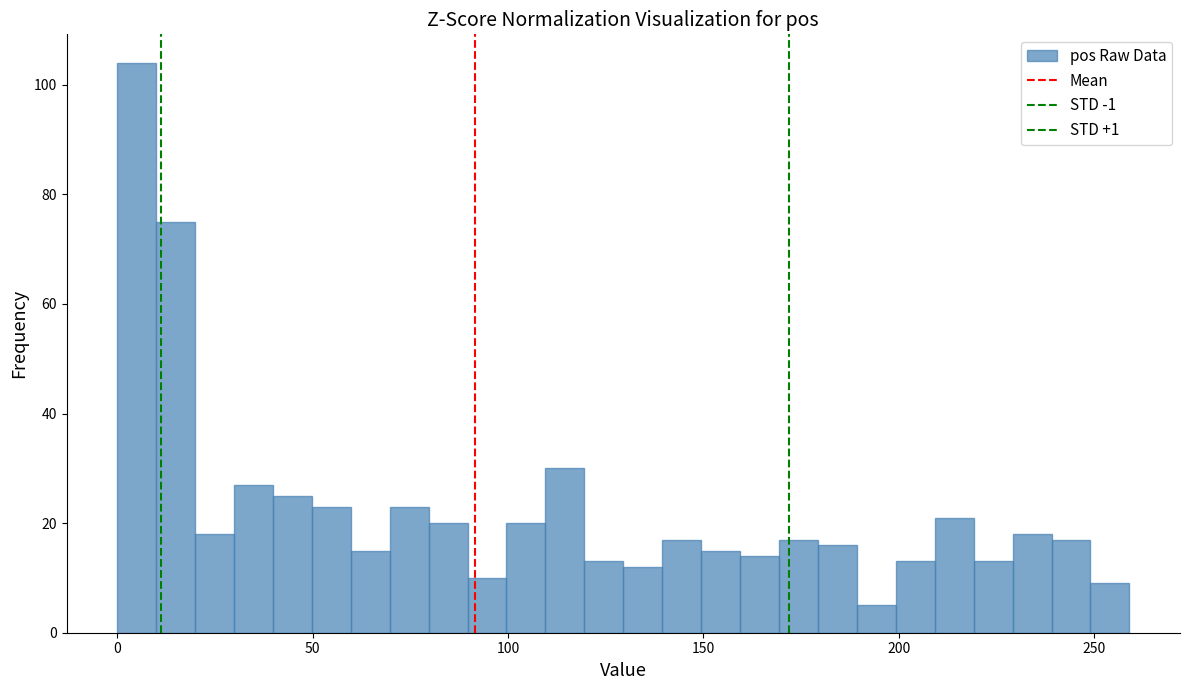

Around what value on the x-axis is the tallest bar? Give the approximate position of its centre, as read against the axis.

5